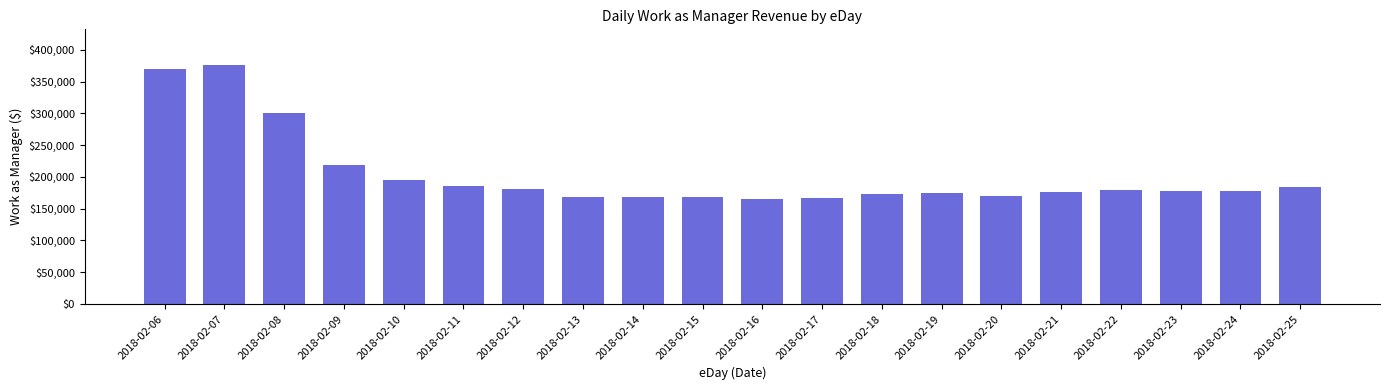

What is the maximum value shown in the chart?

376024.8